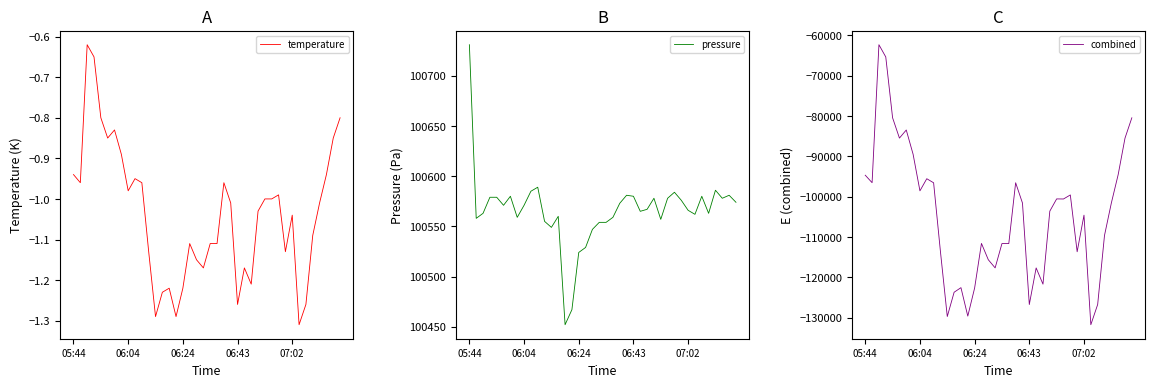

What is the total value across all series at 05:44?

6042.9